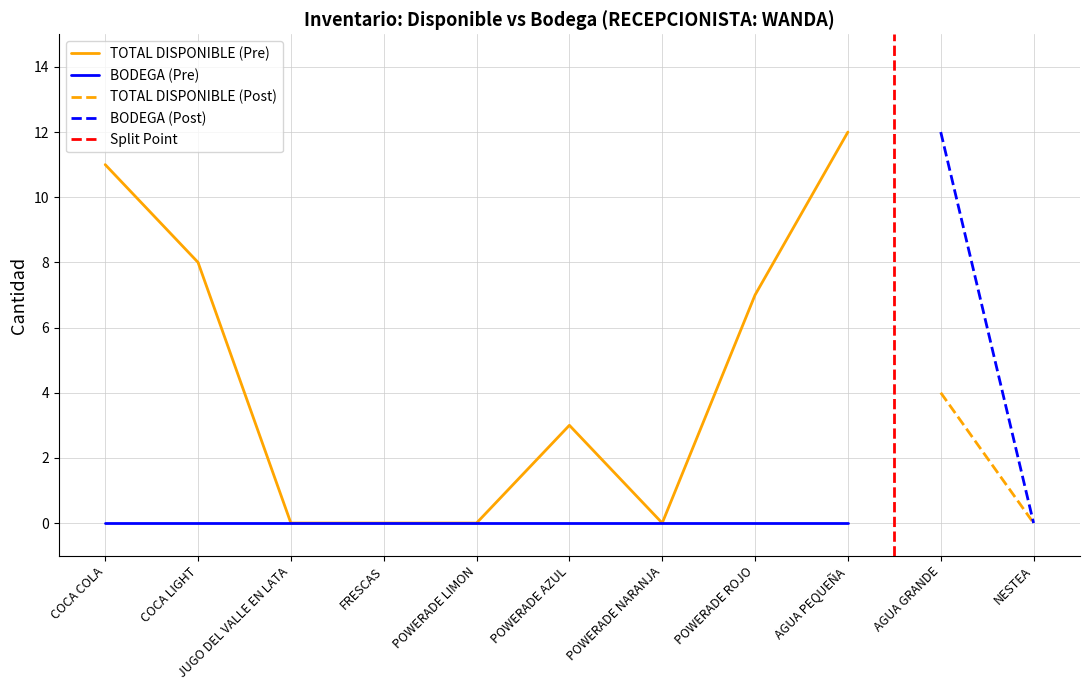

The BODEGA series shows 0 at JUGO DEL VALLE EN LATA. True or false?

True